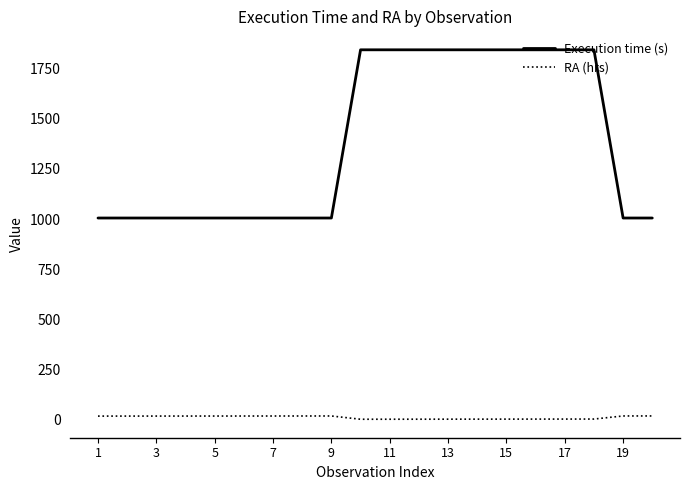

True or false: RA (hrs) and Execution time (s) intersect in this chart.

False